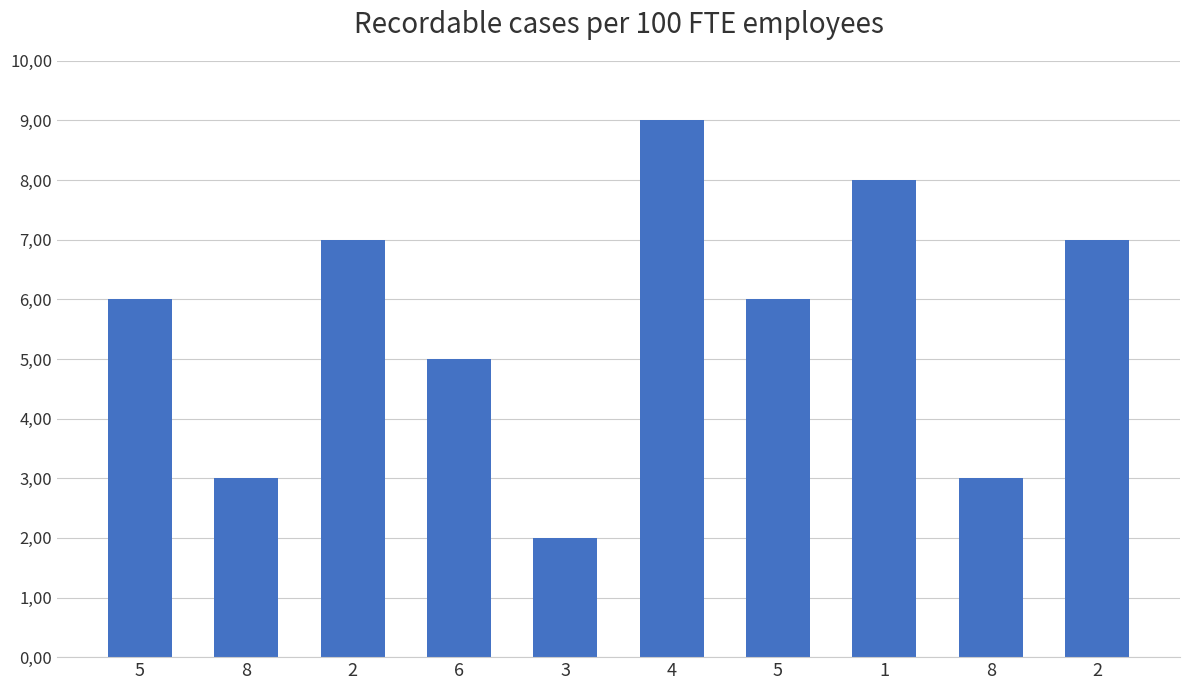

What is the label of the 10th bar from the right?

5